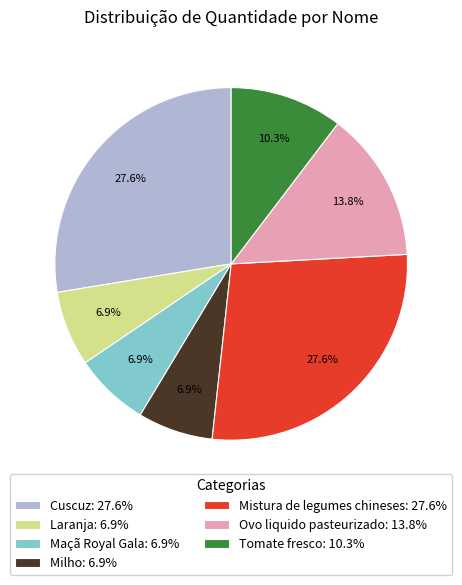

How many slices are in this pie chart?

7